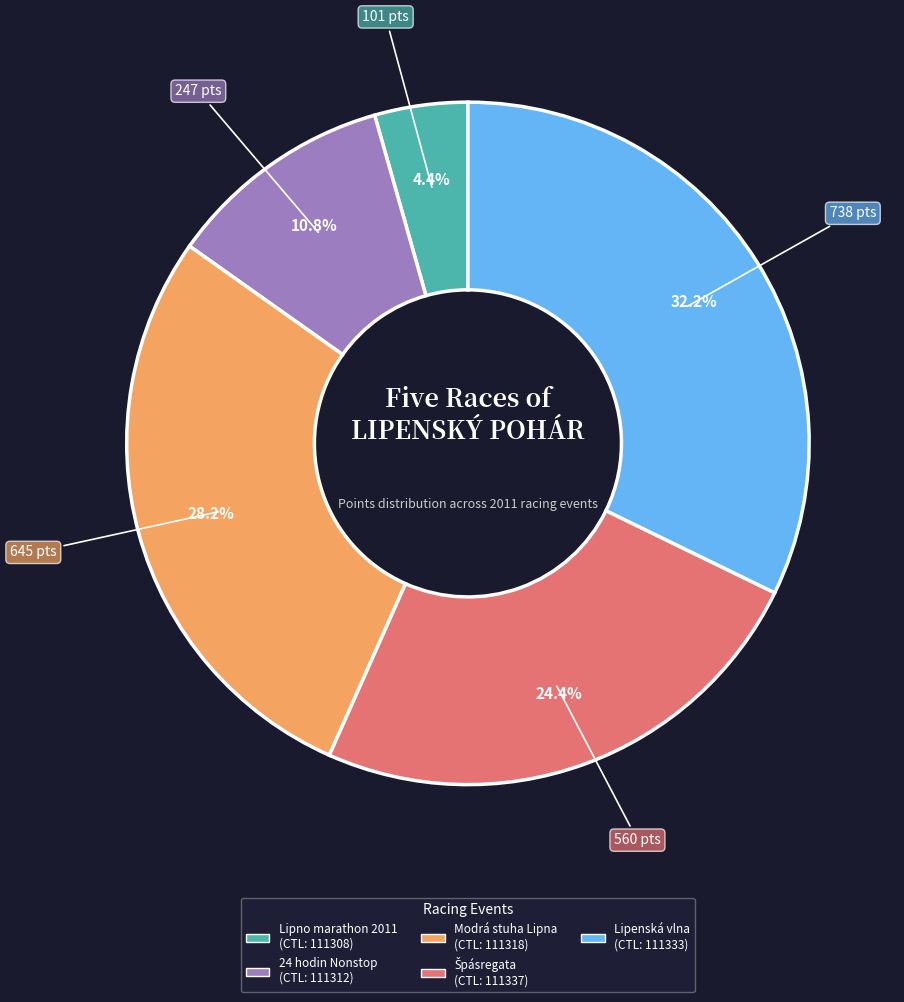

Count the number of slices in the pie.

5